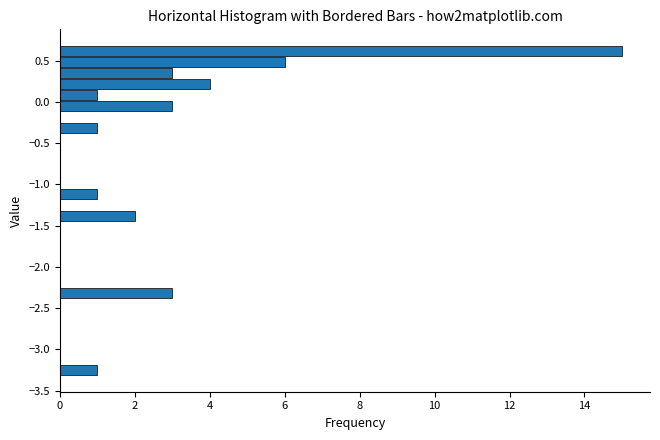

Read against the y-axis, roughly where is the centre of the longest bar?

0.60